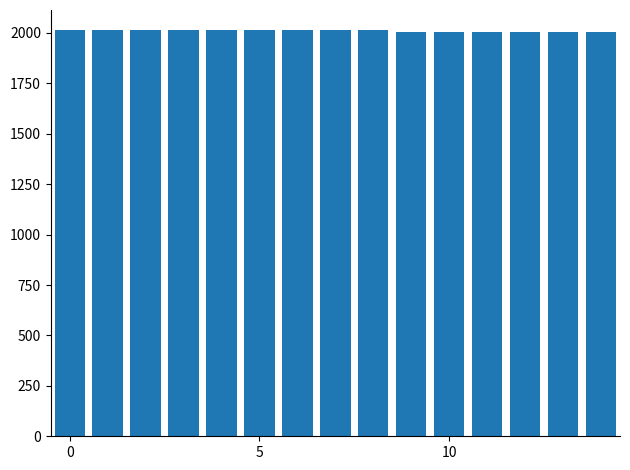

What is the value of the 13th bar from the left?

2006